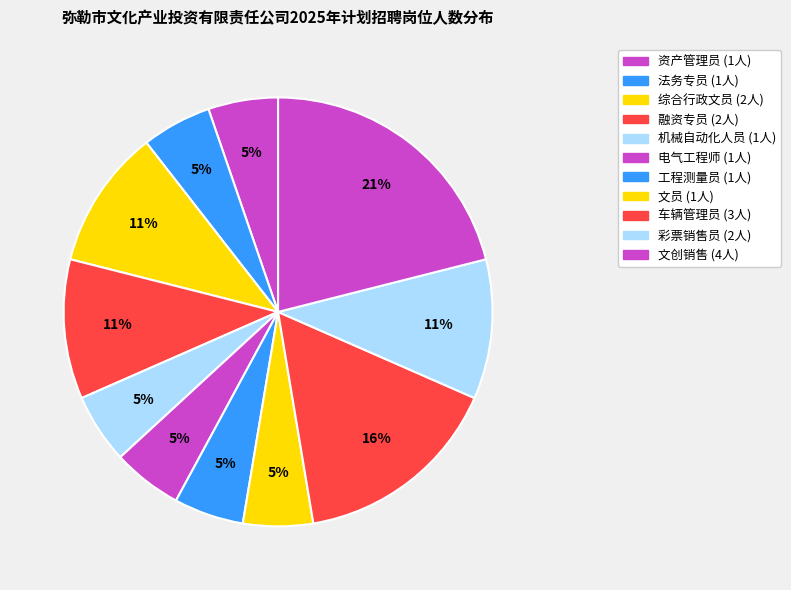

To the nearest percent, what is the difference between the 车辆管理员 and 资产管理员 slice percentages?

11%